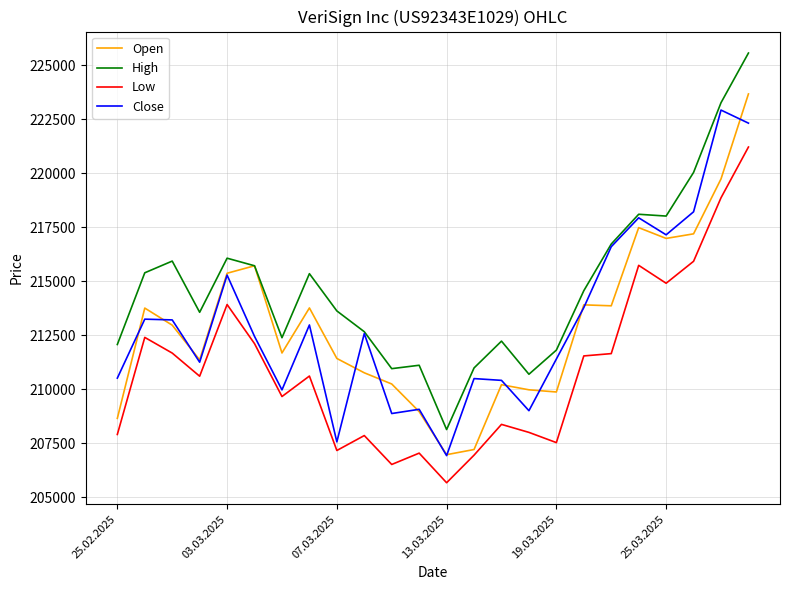

True or false: Open has more than 0 interior local peaks.

True